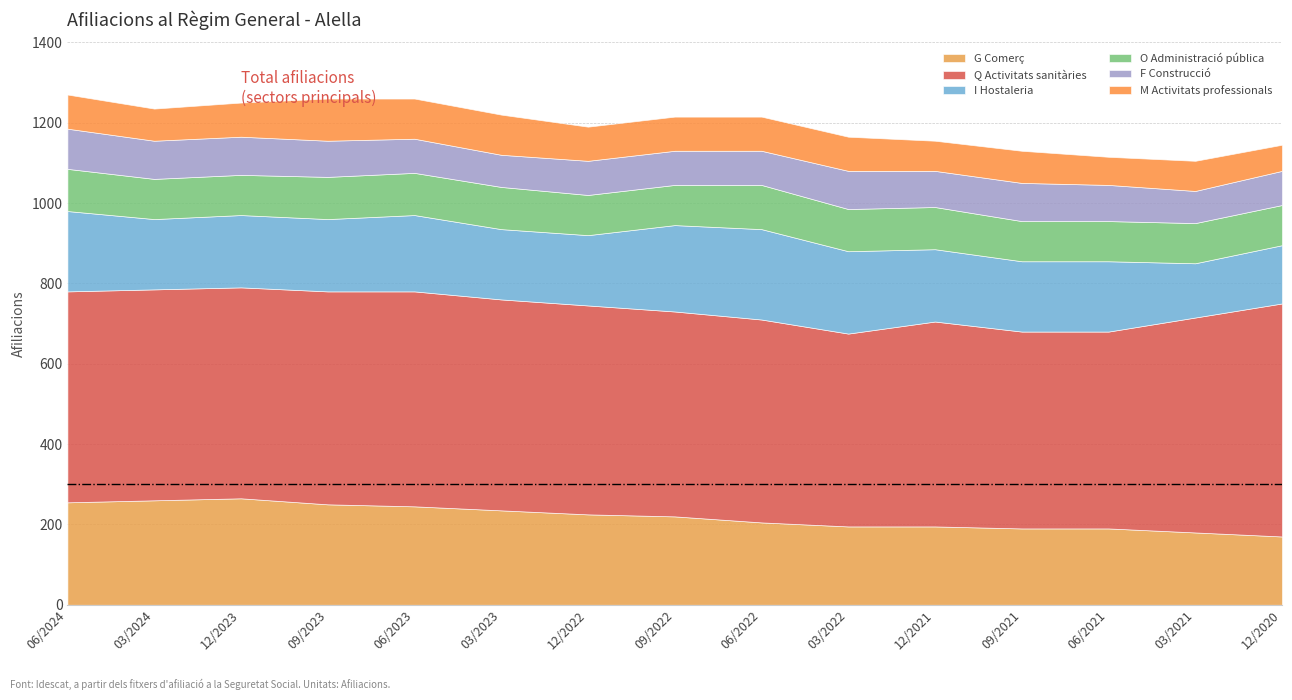

How many interior local valleys does the I Hostaleria series have?

2